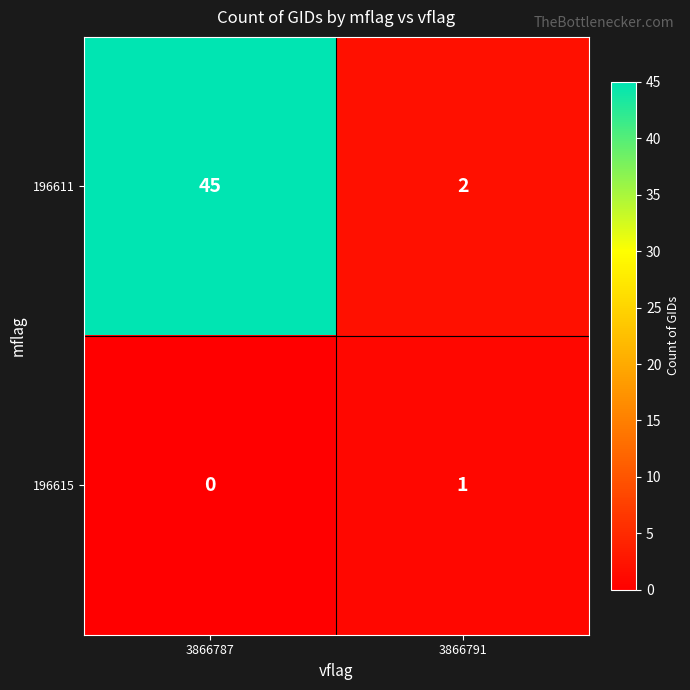

What is the difference between the 196611 values at 3866791 and 3866787?

43